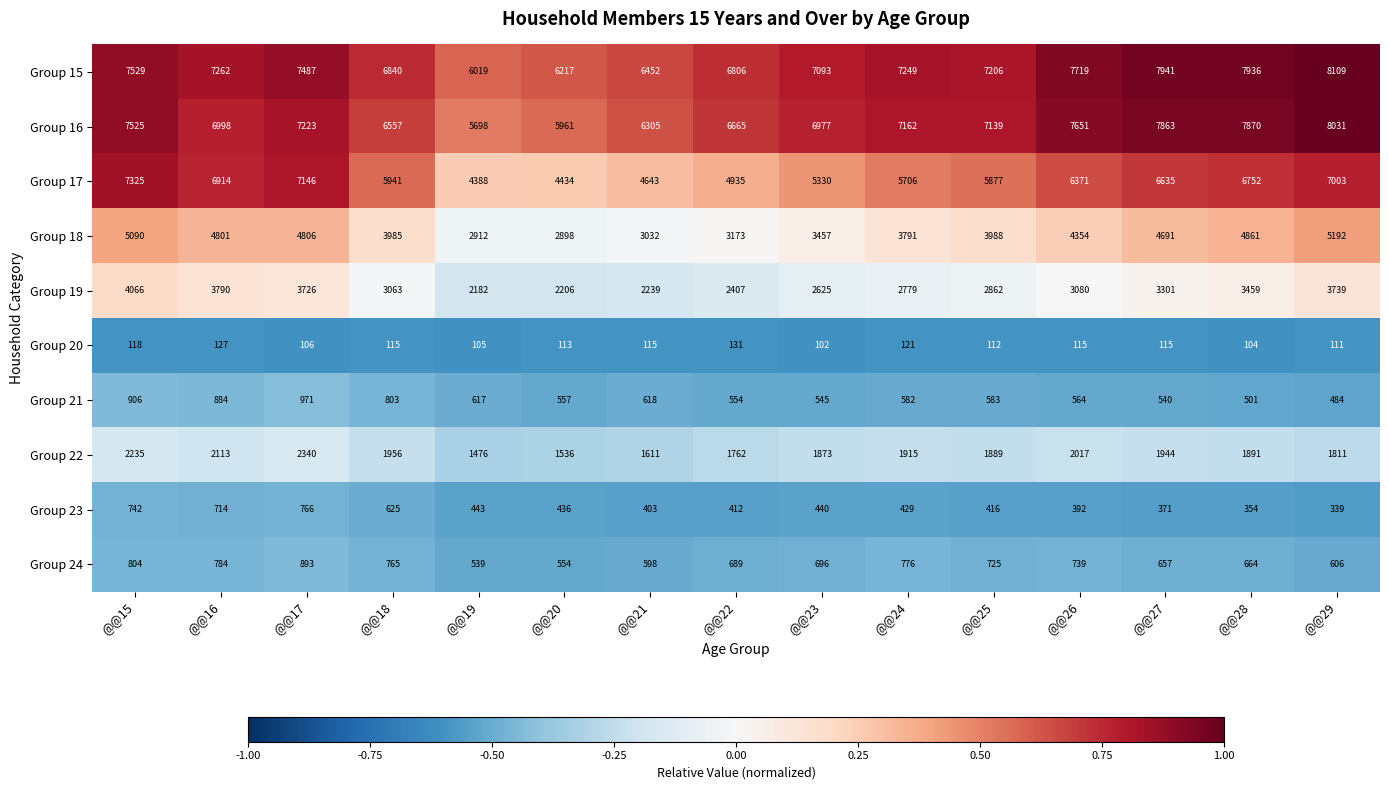

Which series has the largest total across all categories?

Group 15